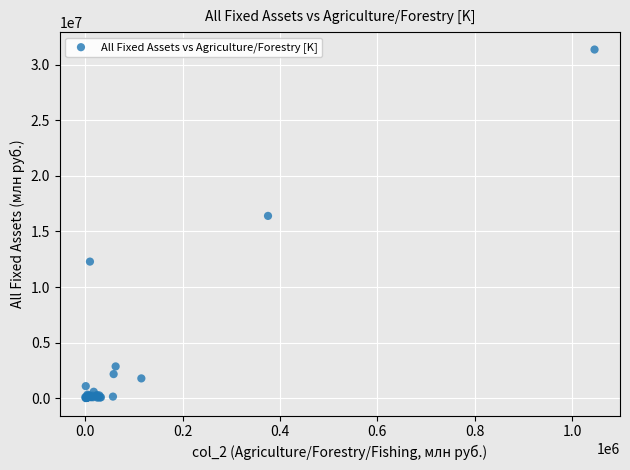

What Y value in the scatter plot is closest to 15690568?

16401963